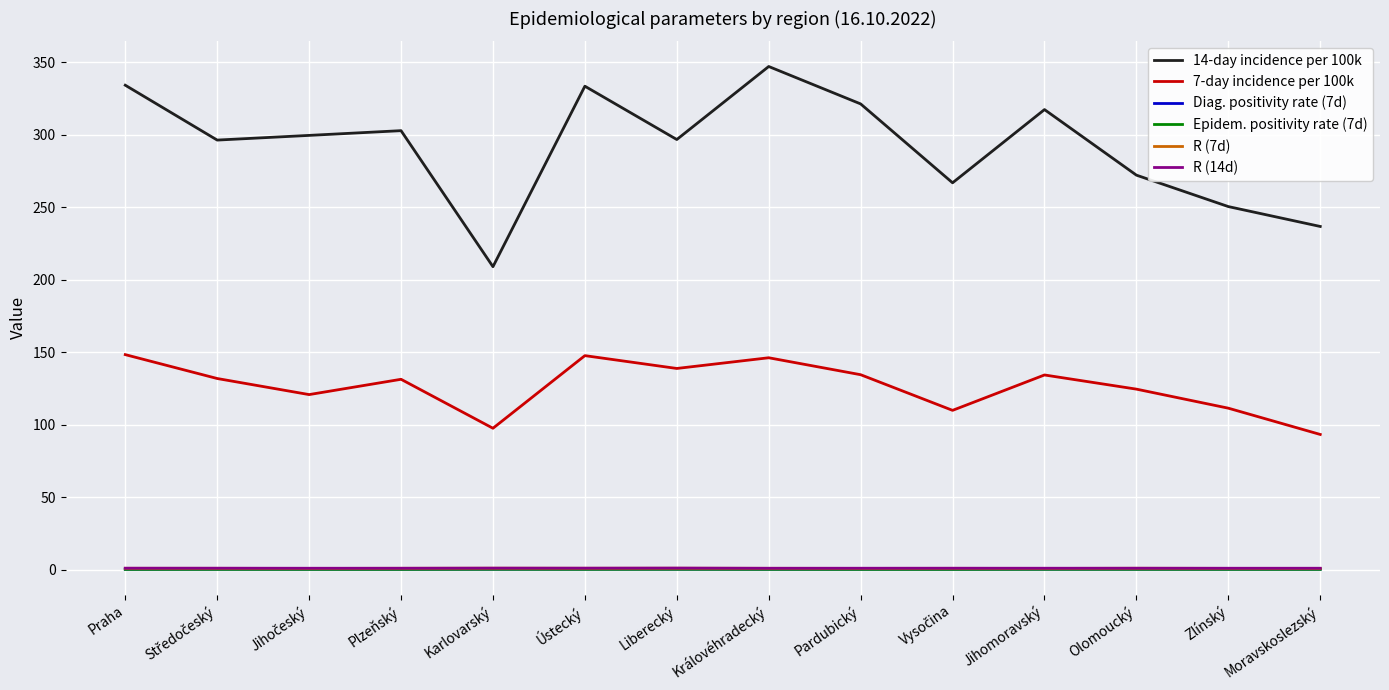

How many distinct data groups are displayed?

6